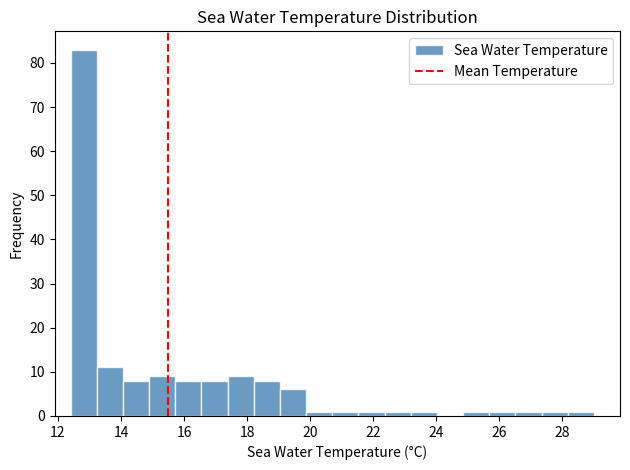

How tall is the bar that spans 21.6 to 22.4 on the x-axis? Neither the bar edges nor the heights are printed on the chart, so give them approximately, as read against the axes.

1